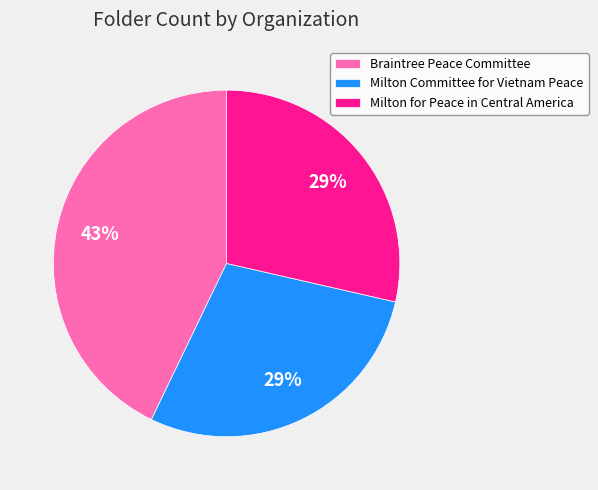

How many slices are in this pie chart?

3